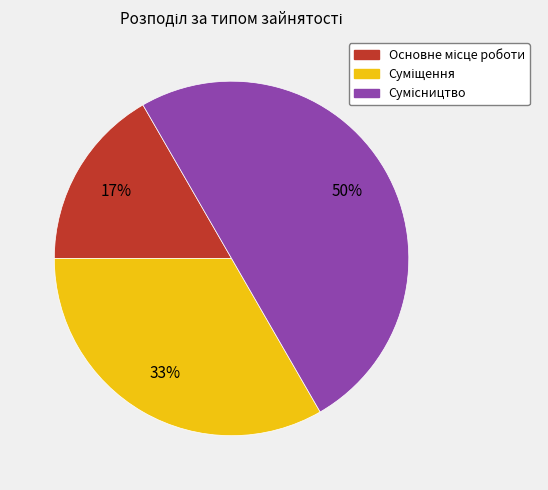

To the nearest percent, what is the difference between the largest and smallest slice percentages?

33%